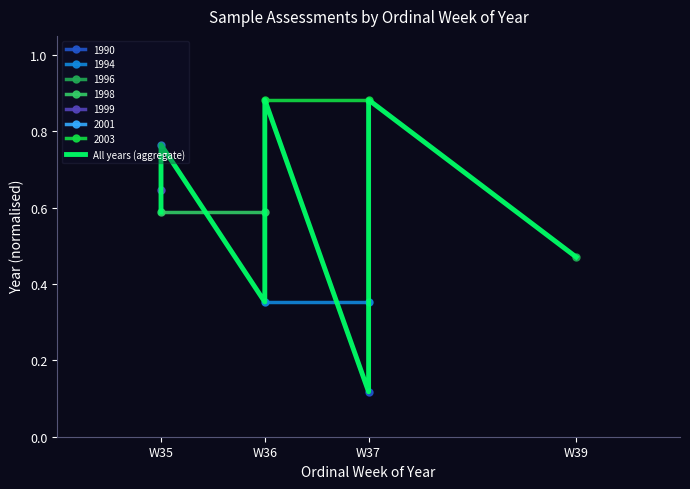

What is the change in value from W36 to W39?

-0.1